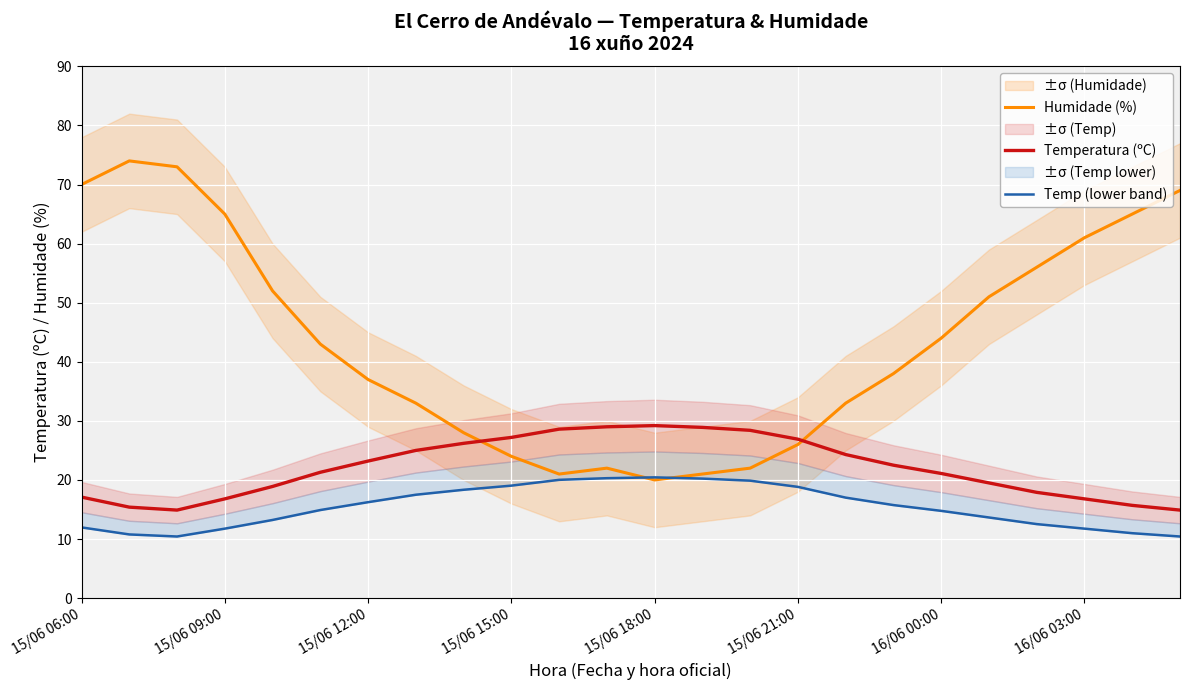

What is the highest value of the Temperatura (ºC) series?

29.2